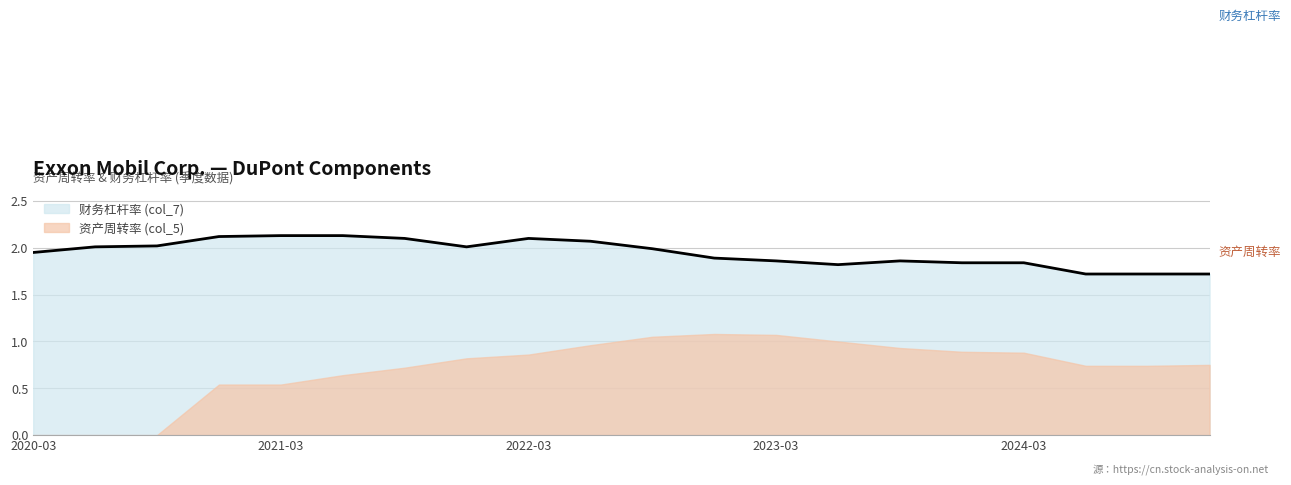

How many interior local peaks (higher than both neighbors) does the data have?

2